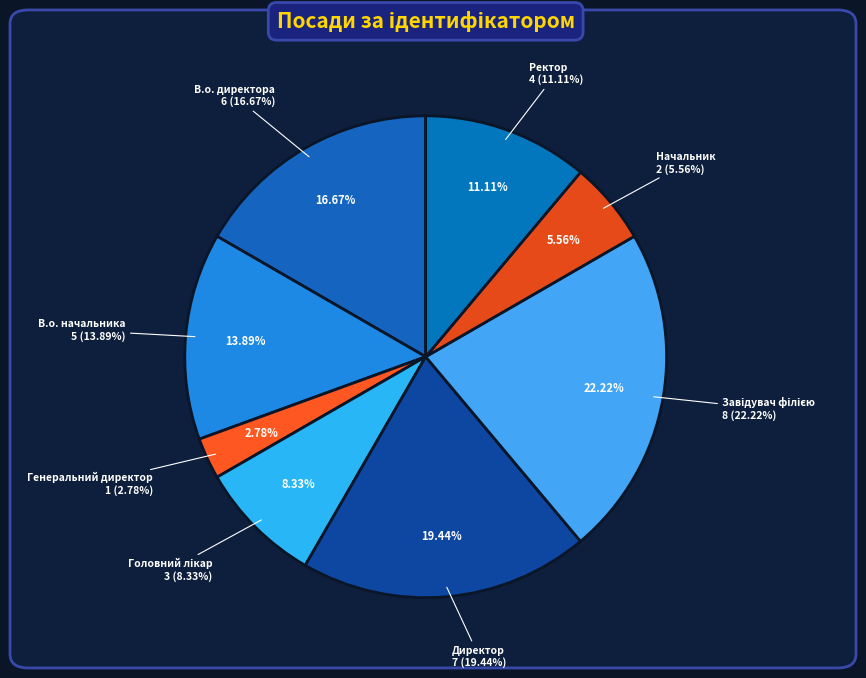

What is the largest slice in the pie chart?

Завідувач філією